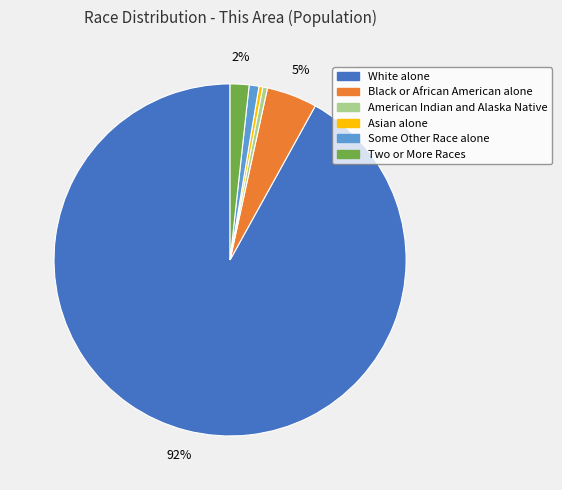

Which has a higher value, Some Other Race alone or Asian alone?

Some Other Race alone